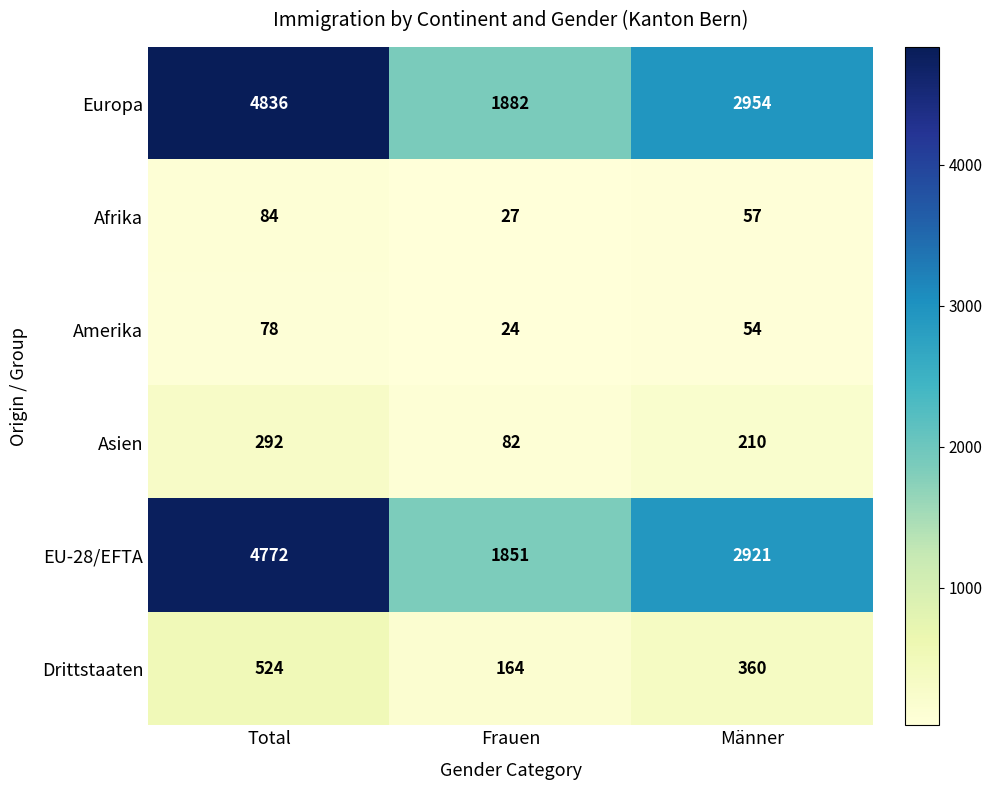

What is the total value across all series at Männer?

6556